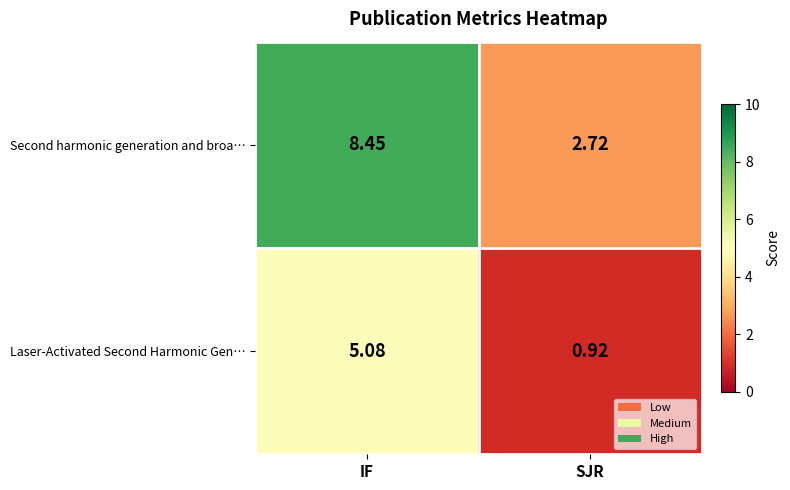

Which series has the largest range (max minus min)?

Second harmonic generation and broa…